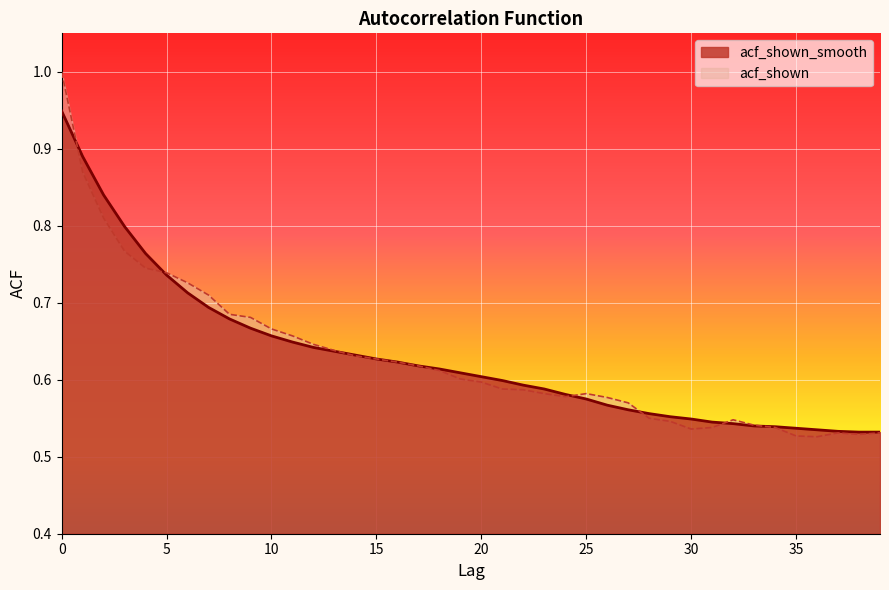

The acf_shown series shows 0.9 at 35. True or false?

False